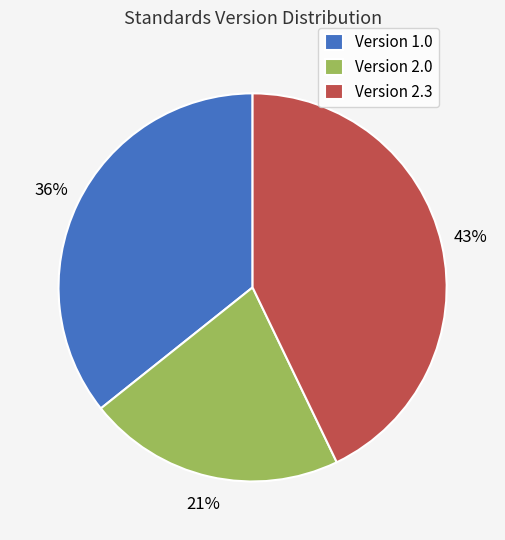

To the nearest percent, what portion does Version 1.0 represent?

36%